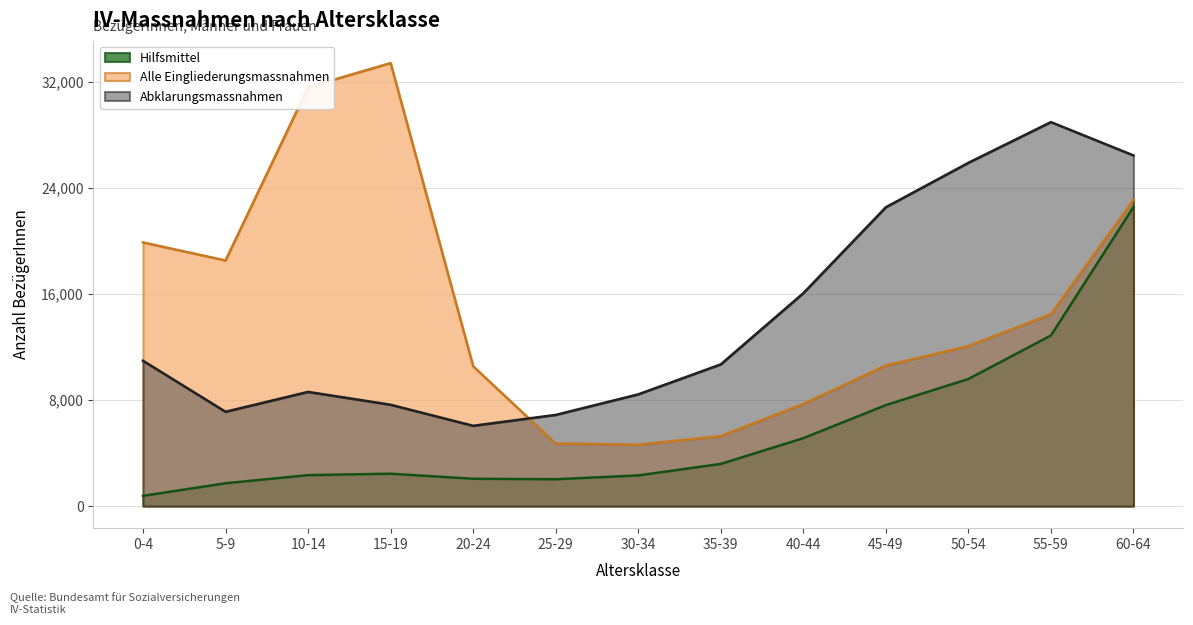

The Alle Eingliederungsmassnahmen series shows 4717 at 25-29. True or false?

True